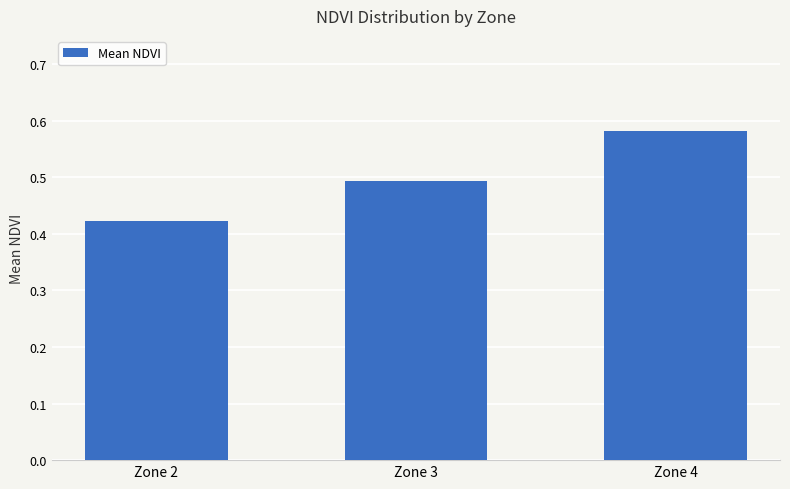

Rank the categories by value from lowest to highest.

Zone 2, Zone 3, Zone 4